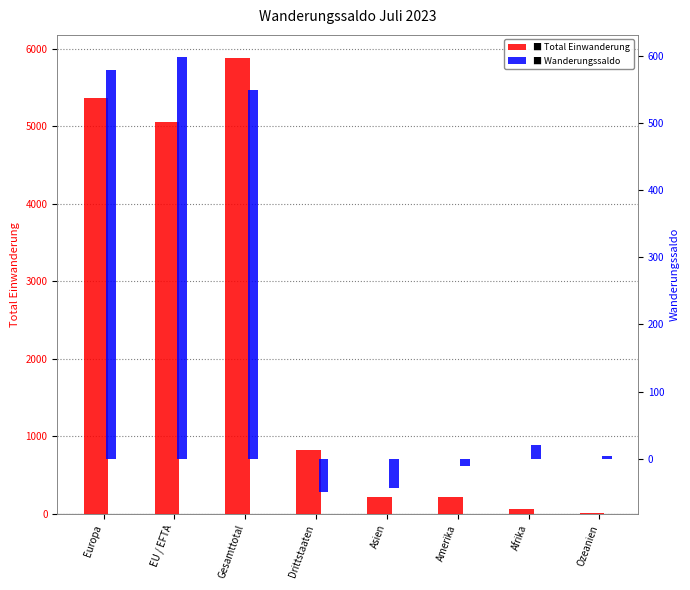

Count the number of data series in this chart.

2